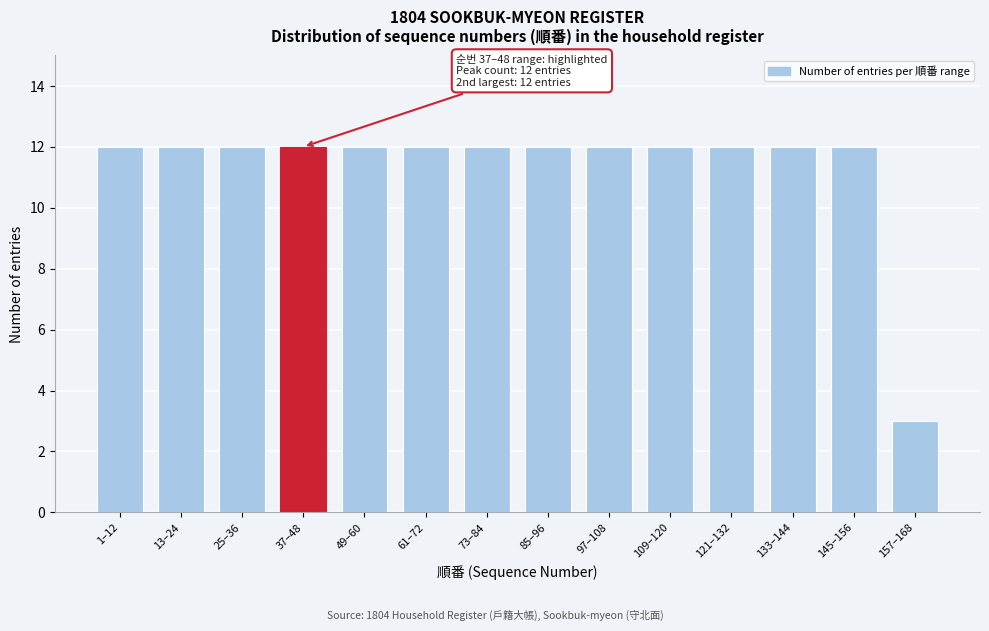

Reading left to right, list all the values displayed in this chart.

1–12=12	13–24=12	25–36=12	37–48=12	49–60=12	61–72=12	73–84=12	85–96=12	97–108=12	109–120=12	121–132=12	133–144=12	145–156=12	157–168=3